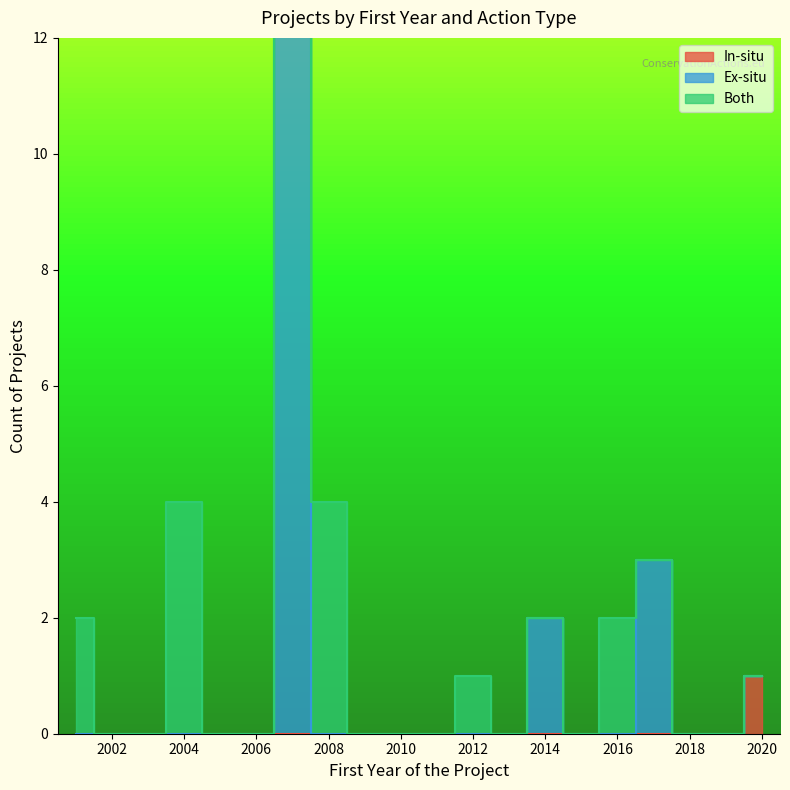

After their last crossing, which series has the higher values: Ex-situ or Both?

Ex-situ